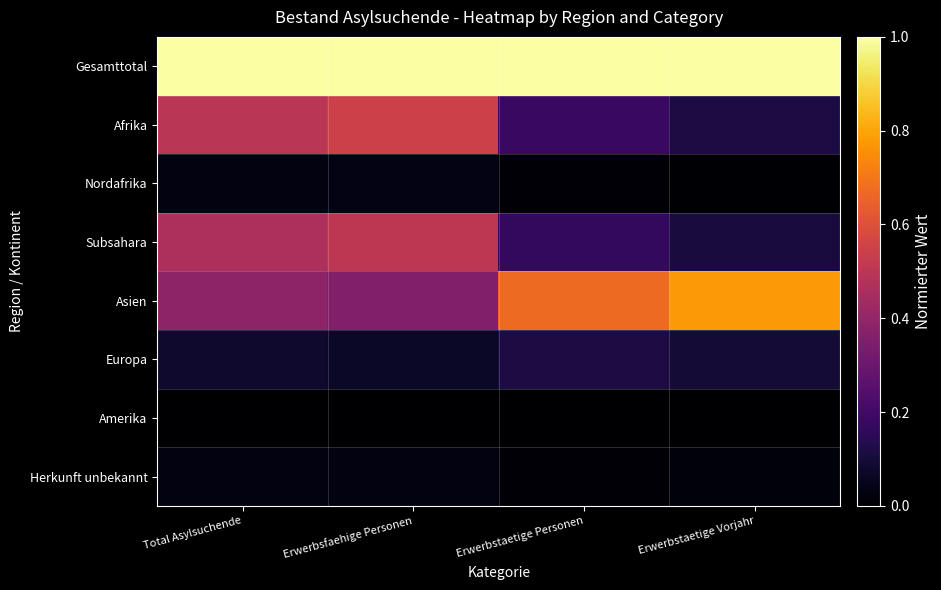

Count the number of data series in this chart.

8